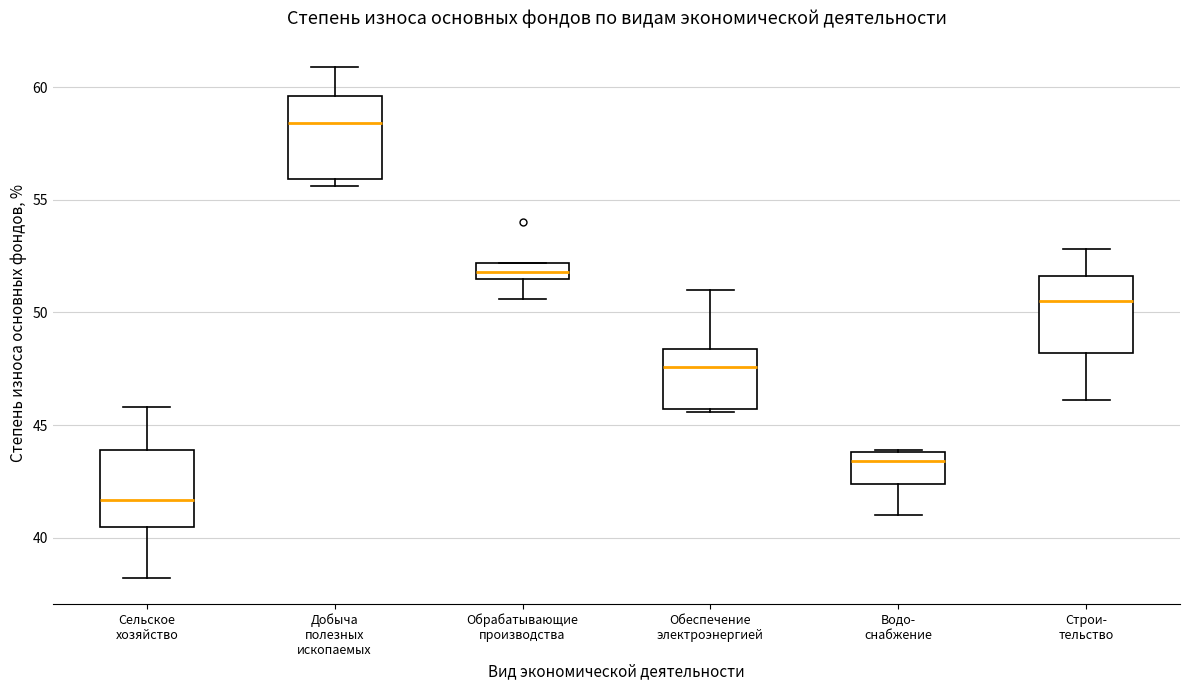

Which box's median line is the highest?

Добыча полезных ископаемых